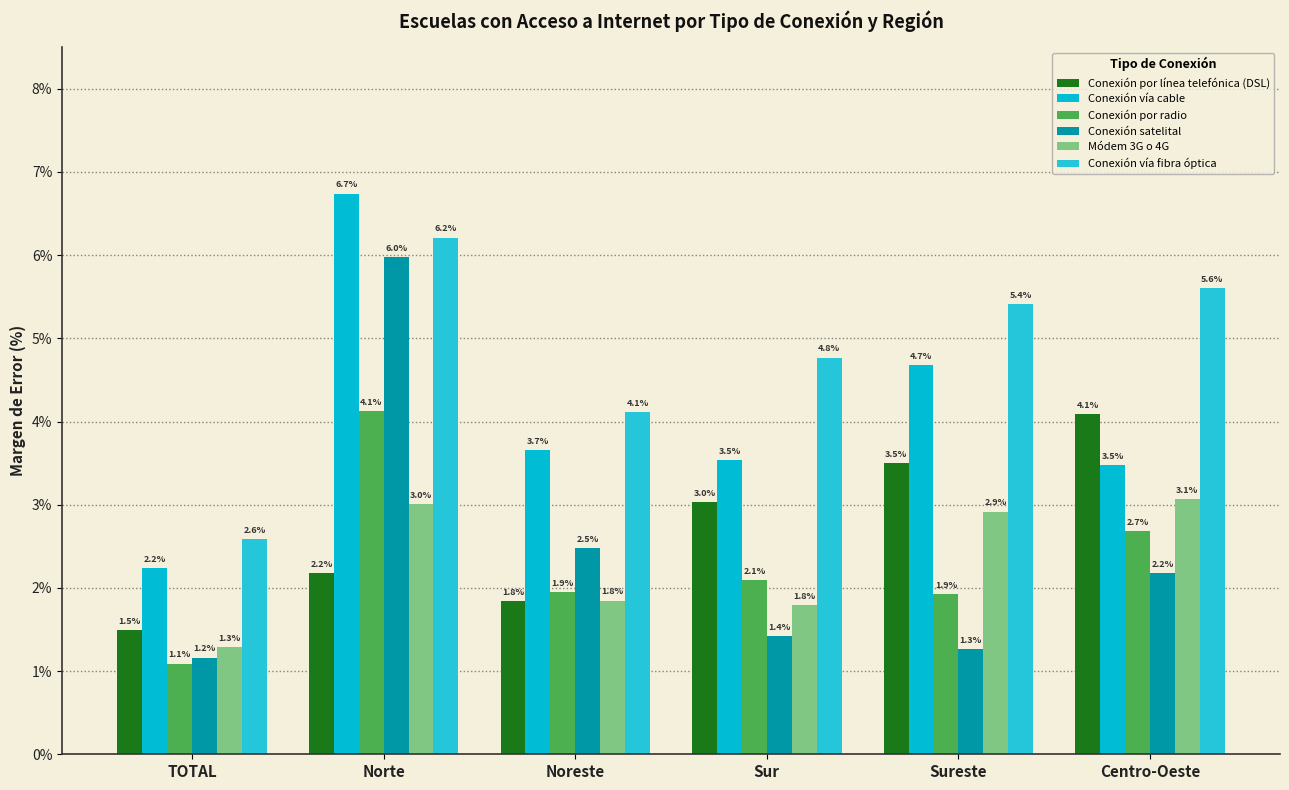

What is the label of the 3rd bar from the right?

Sur